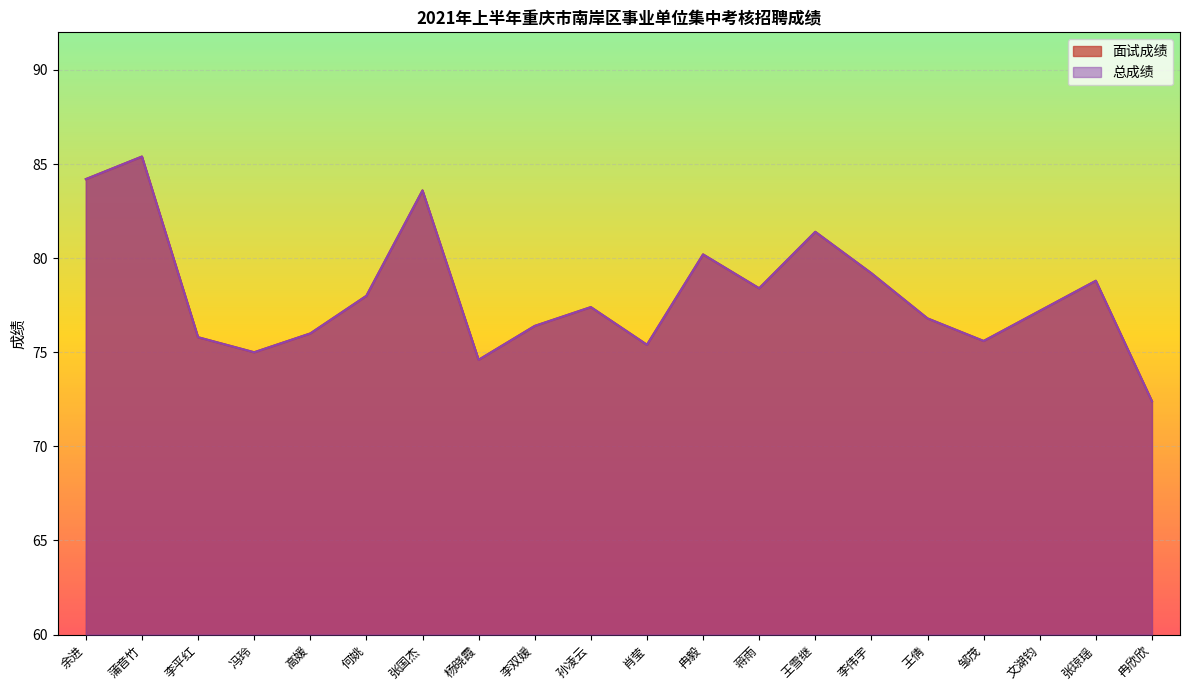

Which has a higher value, 杨晓霞 or 冉毅?

冉毅